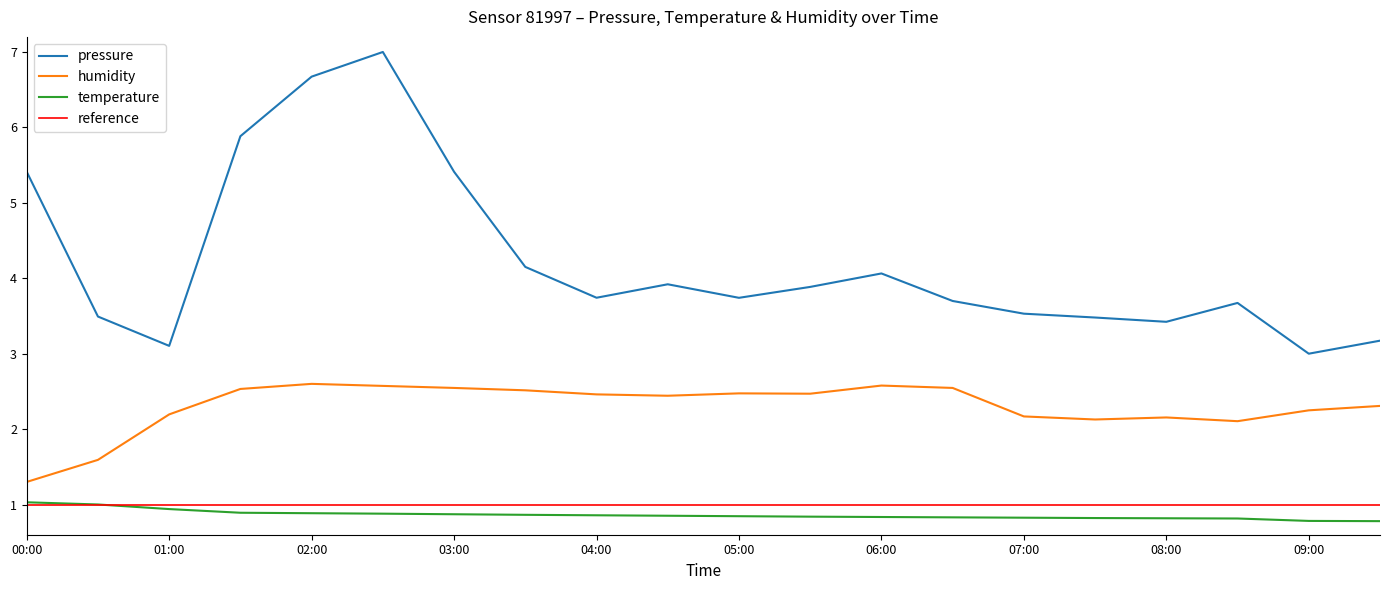

What is the greatest value displayed?

7.0